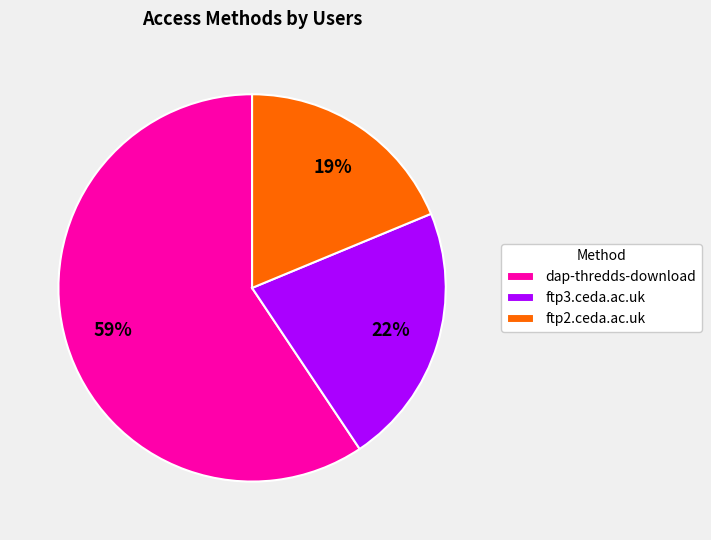

Combined, do ftp2.ceda.ac.uk and ftp3.ceda.ac.uk account for over 50%?

No